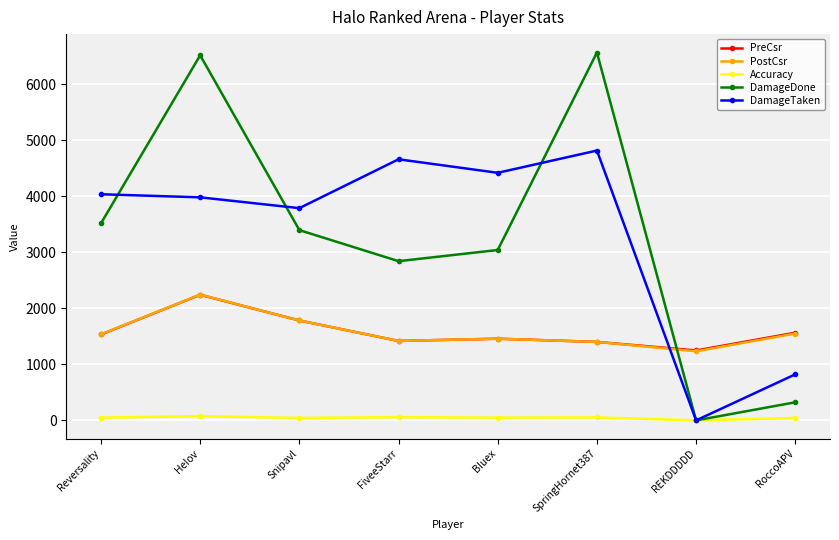

What is the label of the 5th point from the left?

BIuex